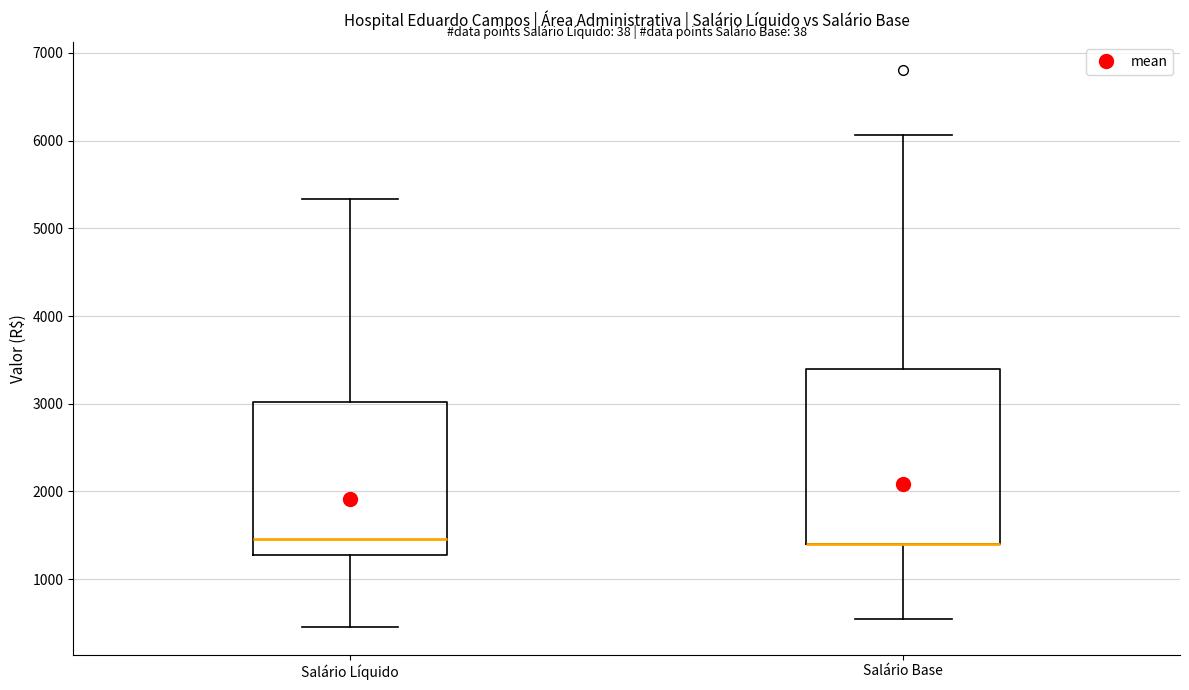

Reading left to right, transcribe this box plot: for each box, give where its median line is, the range the box spans, and where its two whiskers end, as read against the y-axis. The values are not printed on the chart, so give them approximately, as read against the axis.

Salário Líquido: median 1500, box 1300 to 3000, whiskers 500 to 5300
Salário Base: median 1400 (drawn on the box's lower edge), box 1400 to 3400, whiskers 600 to 6100